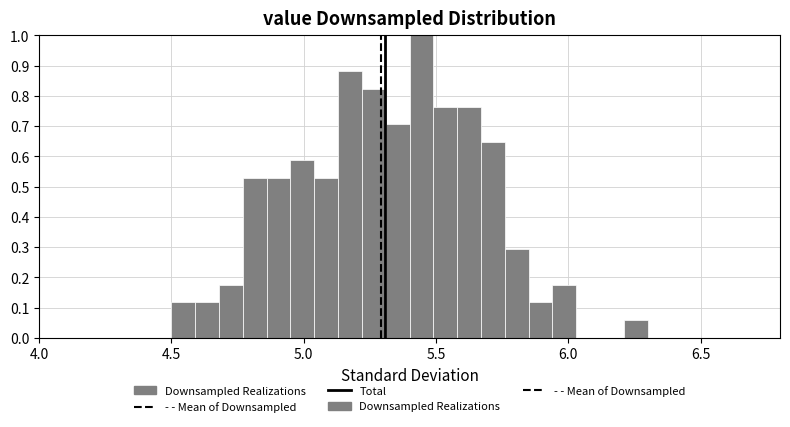

Around what value on the x-axis is the tallest bar? Give the approximate position of its centre, as read against the axis.

5.45